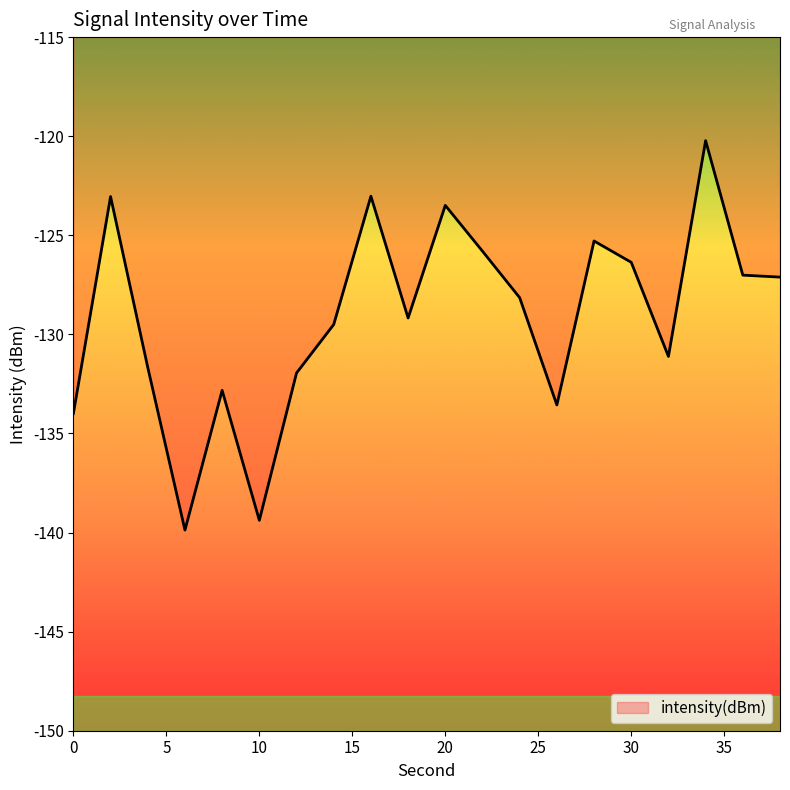

What is the minimum value shown in the chart?

-139.9